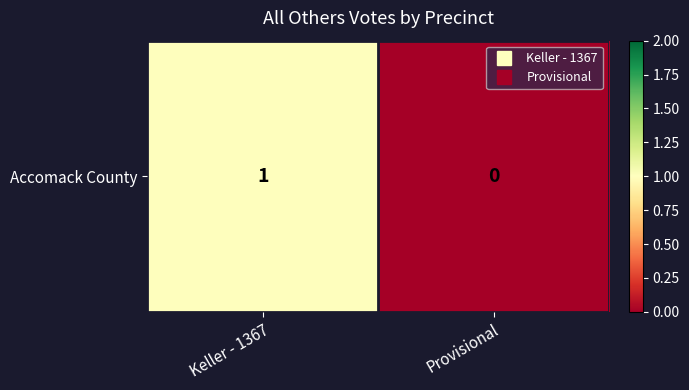

The value at Provisional is 0. True or false?

True